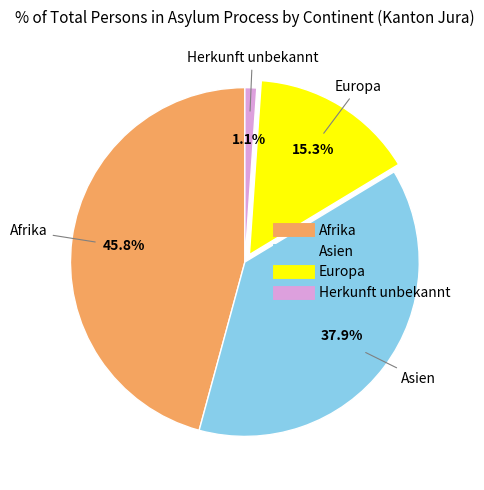

Which has a higher value, Asien or Europa?

Asien